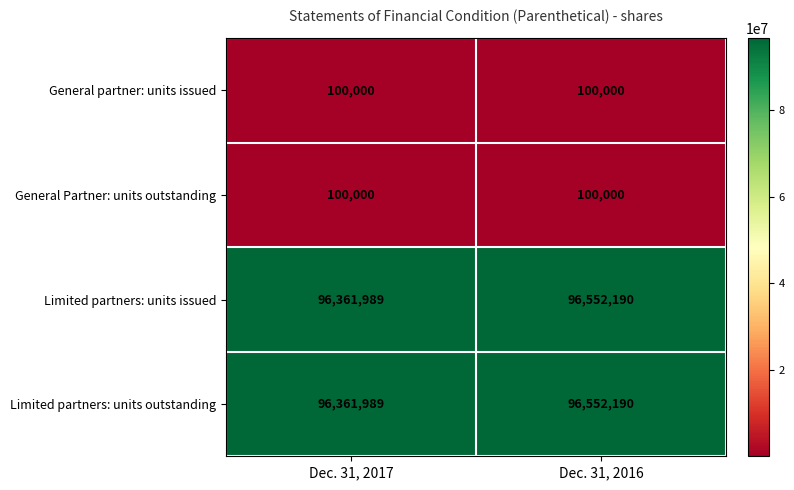

What is the lowest value of the Limited partners: units outstanding series?

96361989